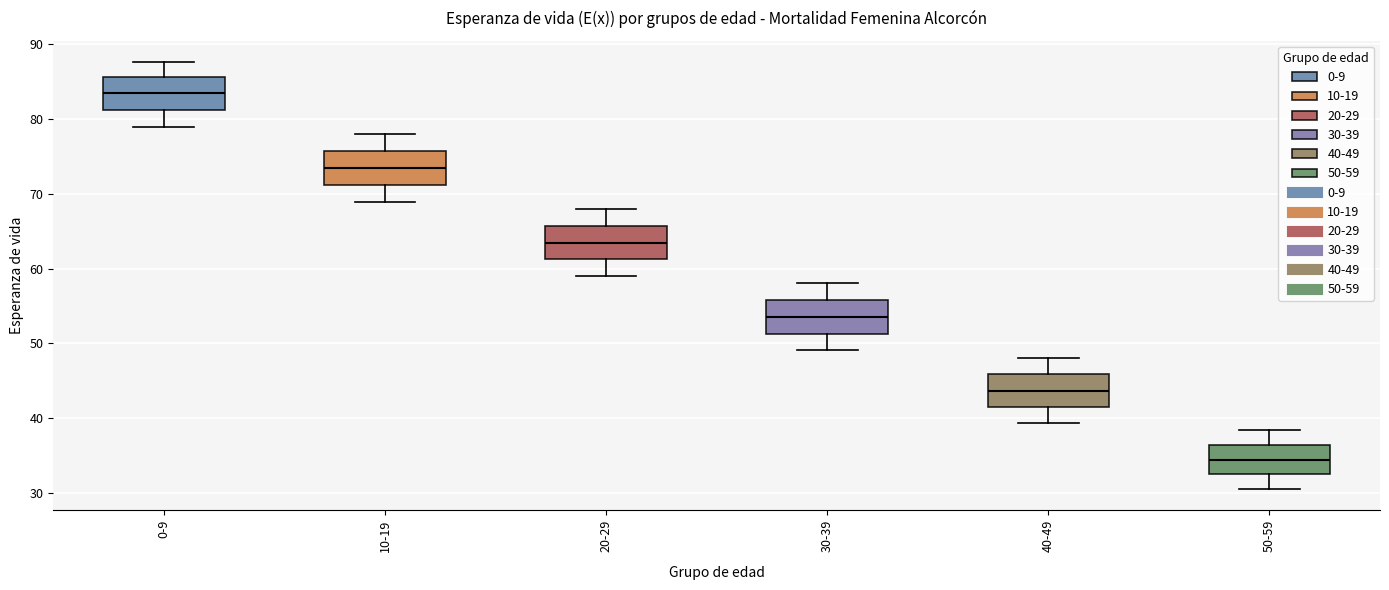

Which box's median line is the highest?

0-9